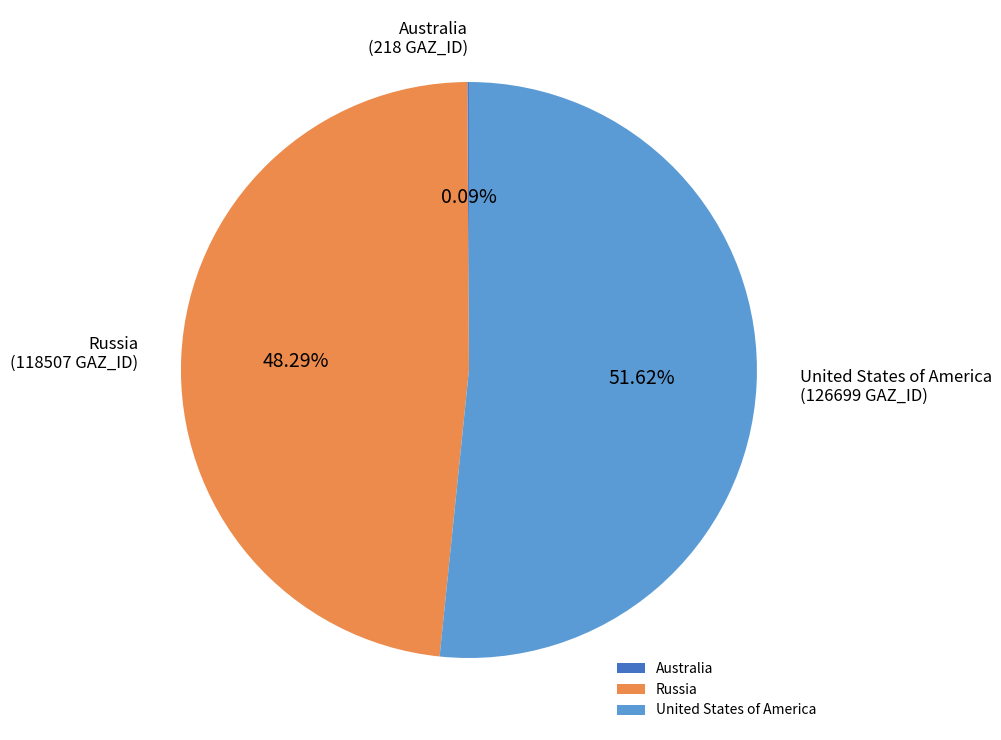

Is the sum of Russia and United States of America greater than half?

Yes